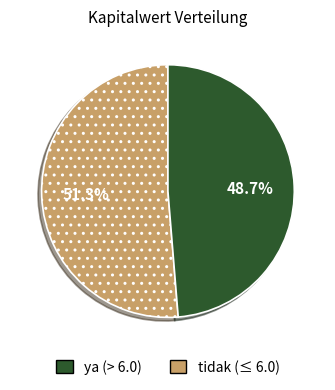

Does any single category account for the majority?

Yes